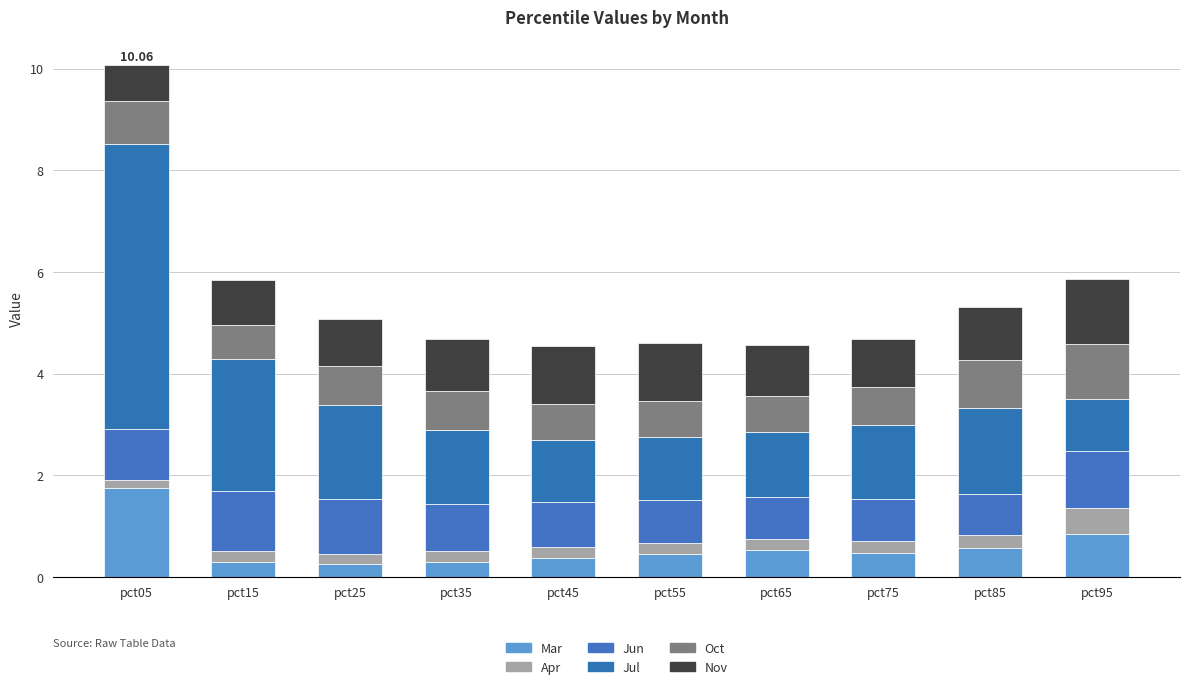

What are all the series names shown in the legend?

Mar, Apr, Jun, Jul, Oct, Nov